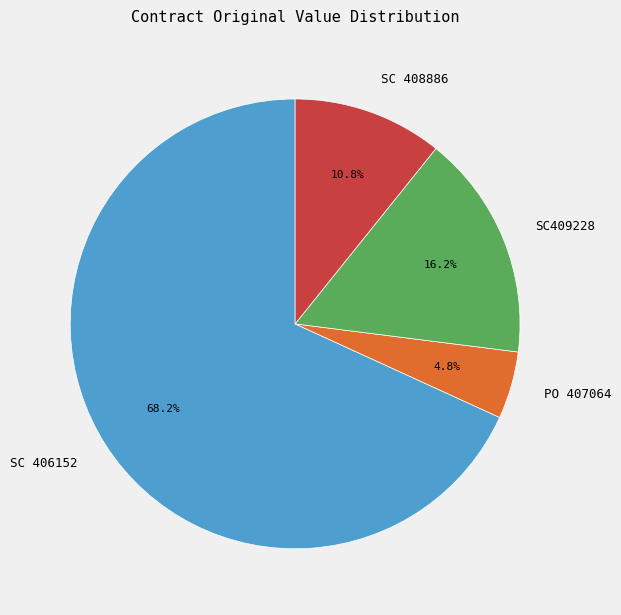

Do SC 406152 and PO 407064 together represent more than half of the pie?

Yes